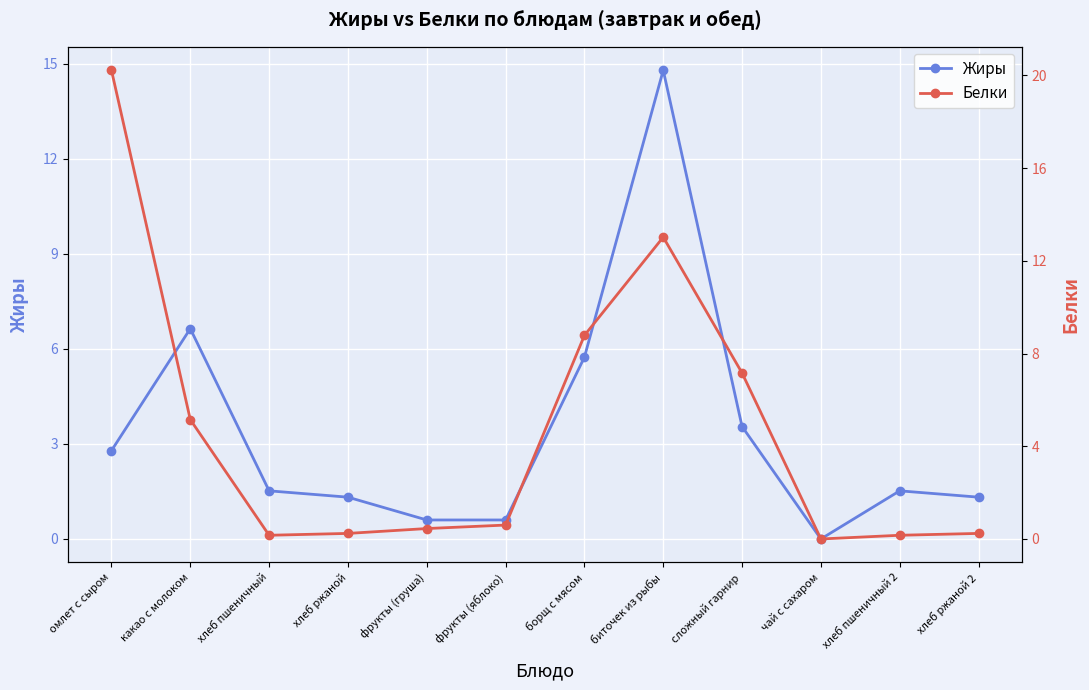

Rank the series at фрукты (груша) from highest to lowest value.

Жиры, Белки